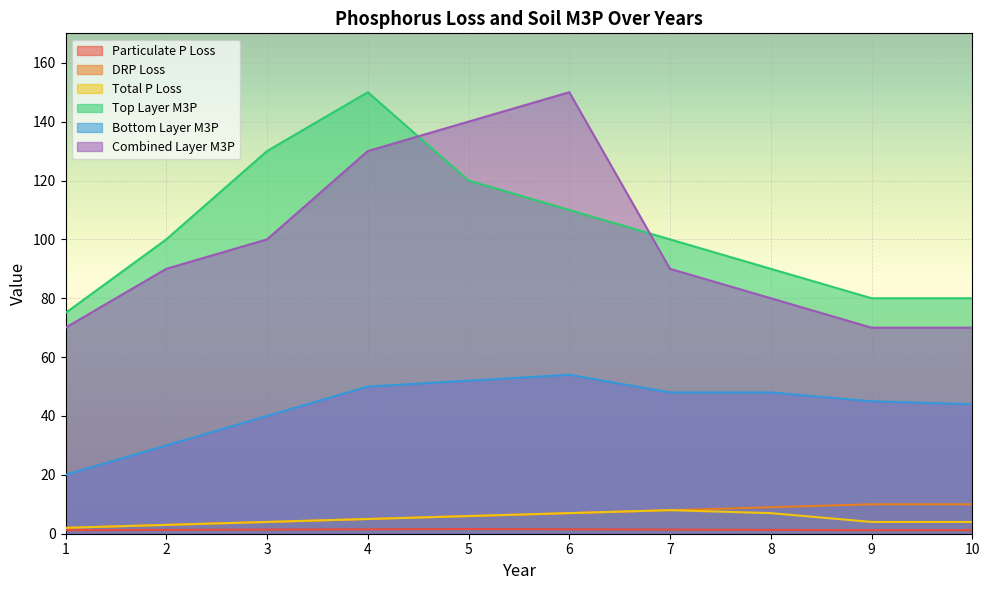

Reading right to left, list all the values displayed in this chart.

Particulate P Loss: 10=1.2	9=1.2	8=1.3	7=1.4	6=1.5	5=1.6	4=1.5	3=1.4	2=1.3	1=1.2
DRP Loss: 10=10.0	9=10.0	8=9.0	7=8.0	6=7.0	5=6.0	4=5.0	3=4.0	2=3.0	1=2.0
Total P Loss: 10=4.0	9=4.0	8=7.0	7=8.0	6=7.0	5=6.0	4=5.0	3=4.0	2=3.0	1=2.0
Top Layer M3P: 10=80.0	9=80.0	8=90.0	7=100.0	6=110.0	5=120.0	4=150.0	3=130.0	2=100.0	1=75.0
Bottom Layer M3P: 10=44.0	9=45.0	8=48.0	7=48.0	6=54.0	5=52.0	4=50.0	3=40.0	2=30.0	1=20.0
Combined Layer M3P: 10=70.0	9=70.0	8=80.0	7=90.0	6=150.0	5=140.0	4=130.0	3=100.0	2=90.0	1=70.0